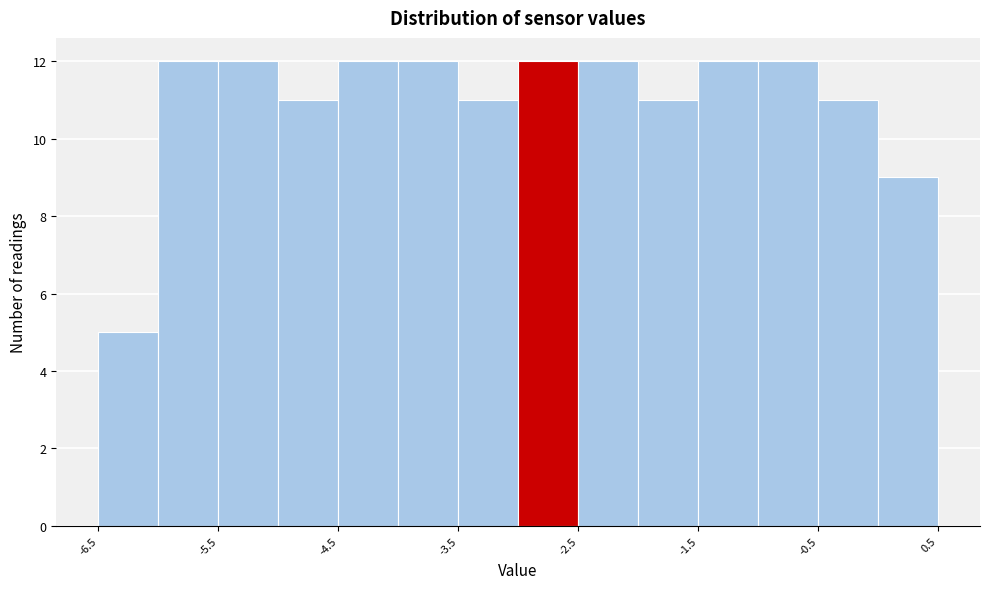

What is the height of the bar covering -2.05 to -1.55 on the x-axis? Neither the bar edges nor the heights are printed on the chart, so give them approximately, as read against the axes.

11